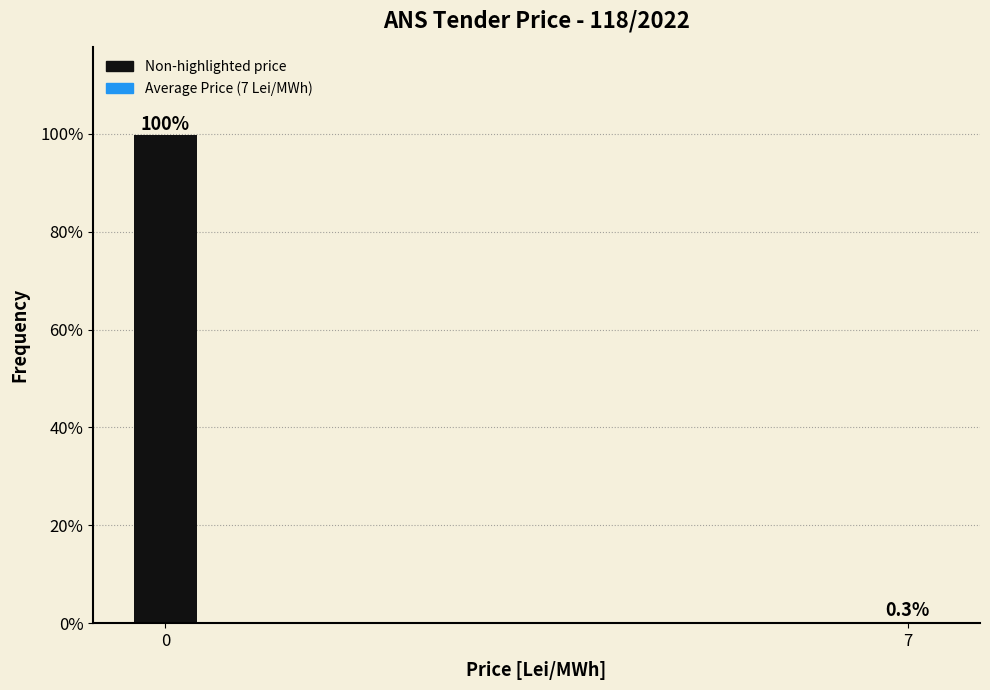

Reading right to left, list all the values displayed in this chart.

7=0.3	0=99.7